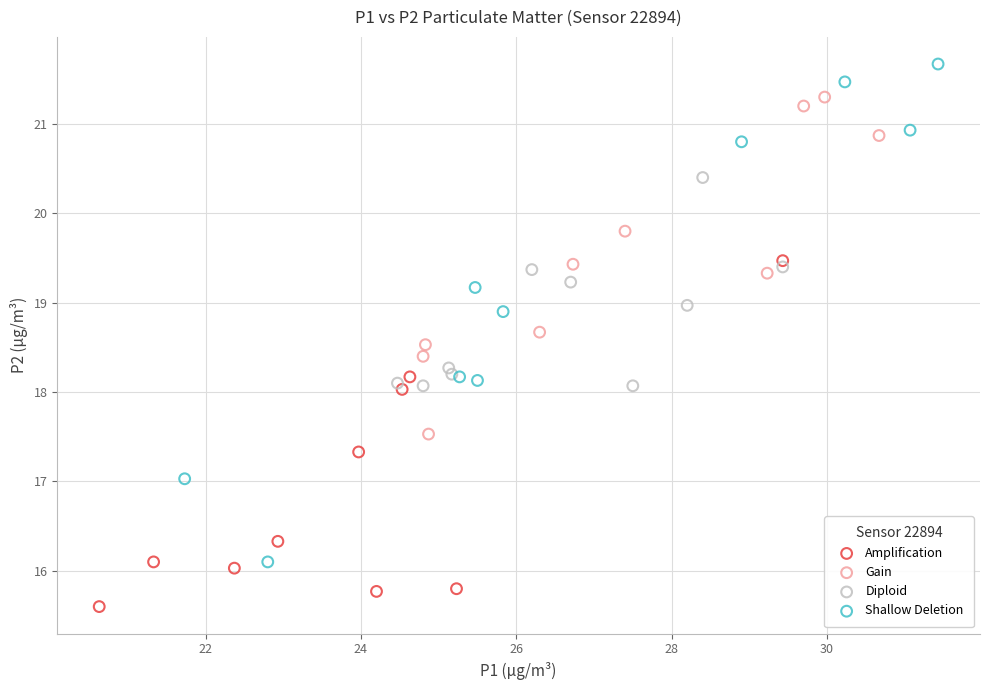

Which series contains the highest Y value?

Shallow Deletion